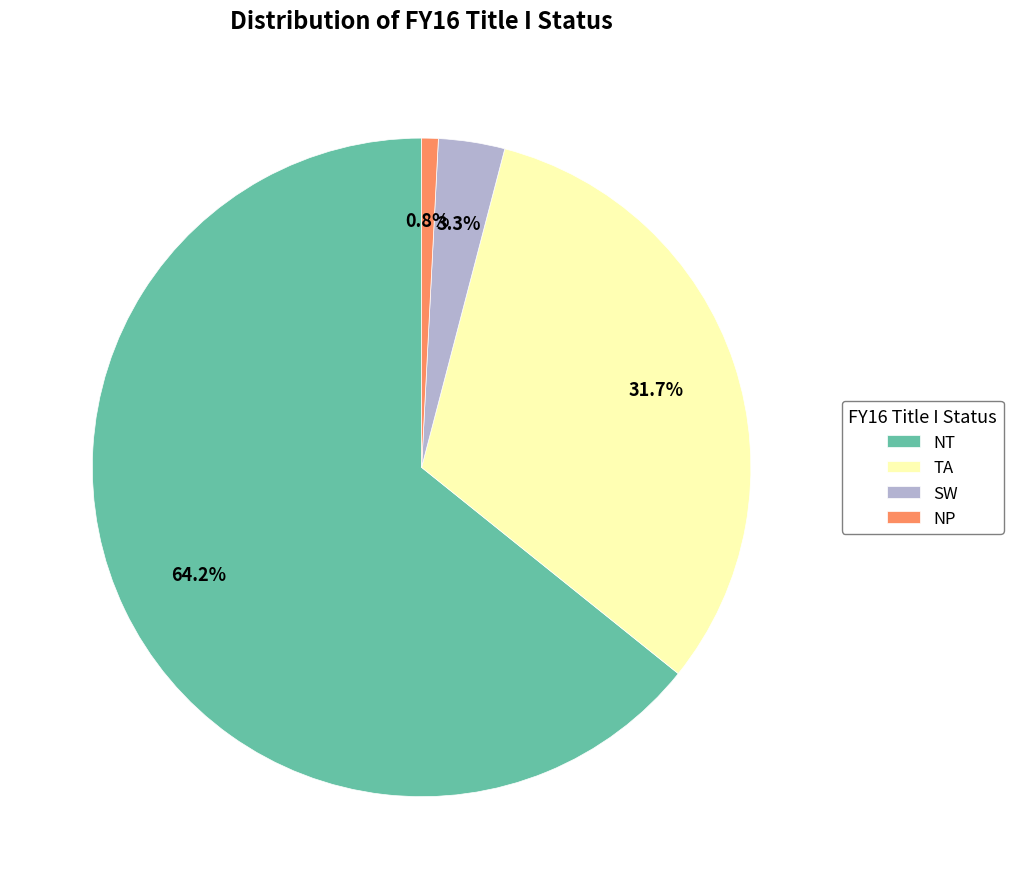

Which has a higher value, NP or NT?

NT